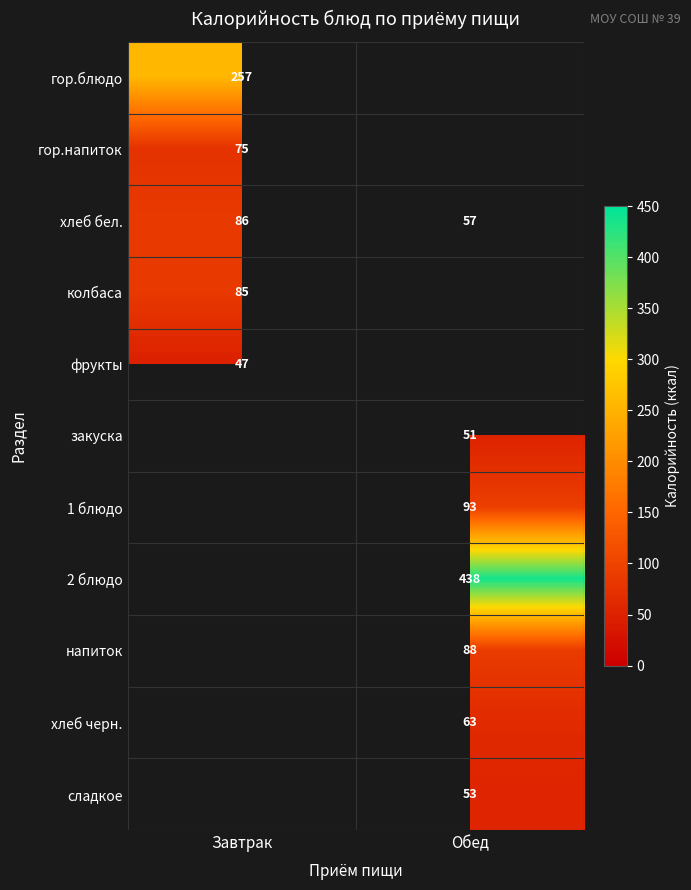

Which category has the highest value across all series?

Обед